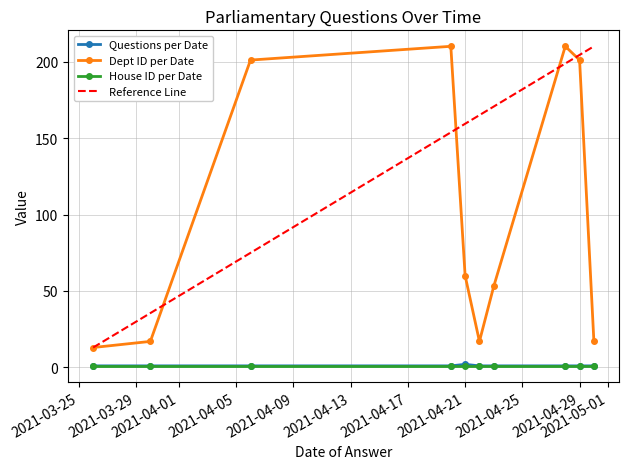

Is it true that Dept ID per Date equals 17 at 2021-03-30?

True